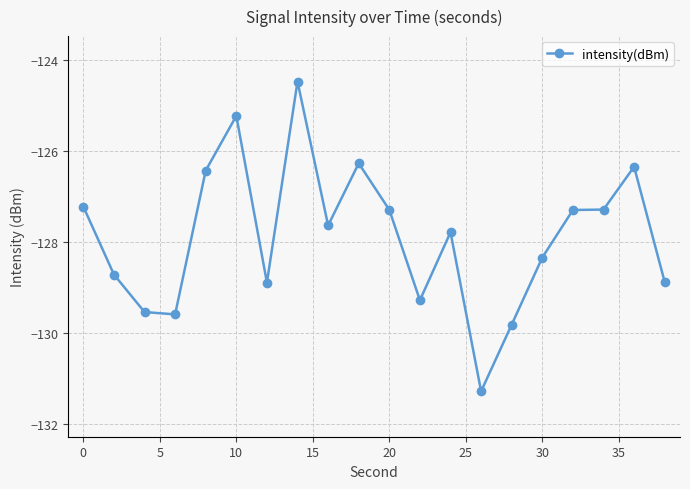

What is the smallest value displayed?

-131.3